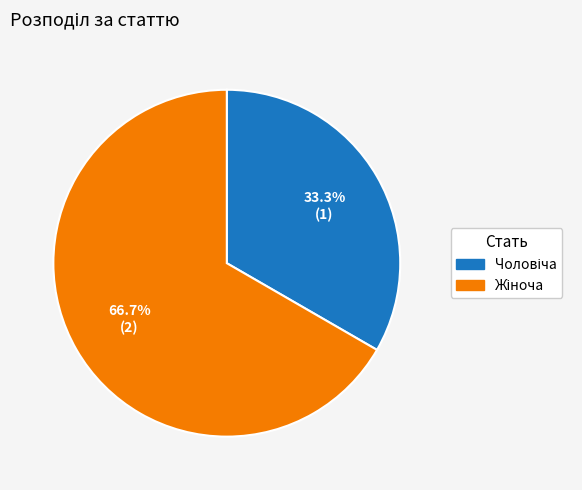

Does any single category account for the majority?

Yes